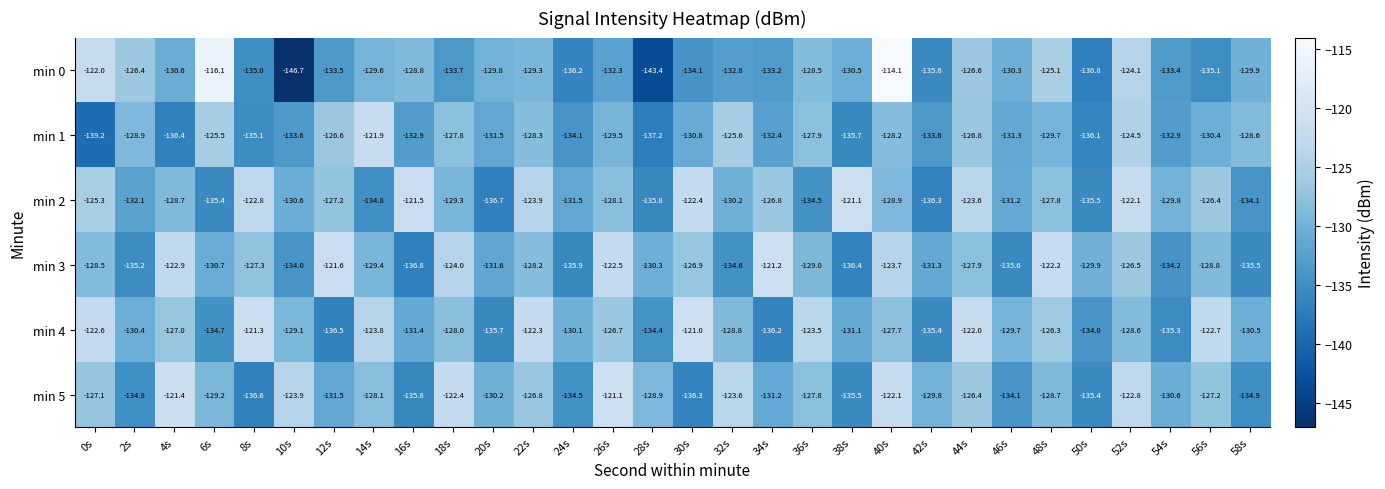

Rank the categories by min 0 value from highest to lowest.

40s, 6s, 0s, 52s, 48s, 2s, 44s, 36s, 16s, 22s, 14s, 20s, 58s, 46s, 38s, 4s, 26s, 32s, 34s, 54s, 12s, 18s, 30s, 8s, 56s, 42s, 24s, 50s, 28s, 10s